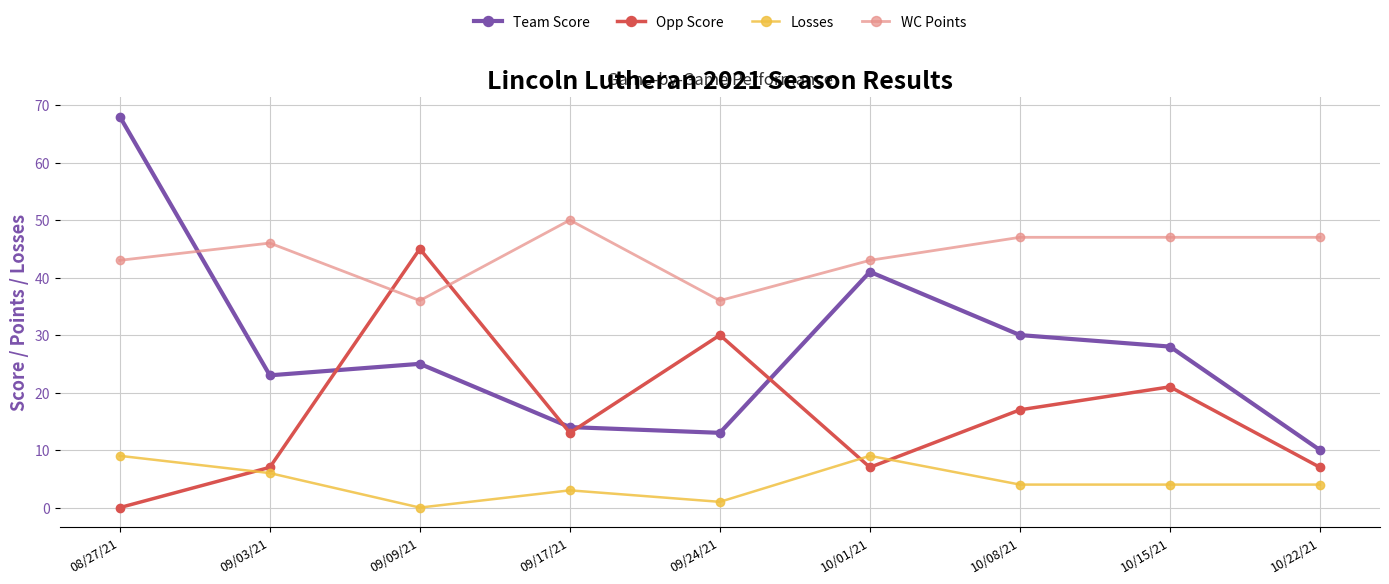

At which category does the chart reach its peak across all series?

08/27/21